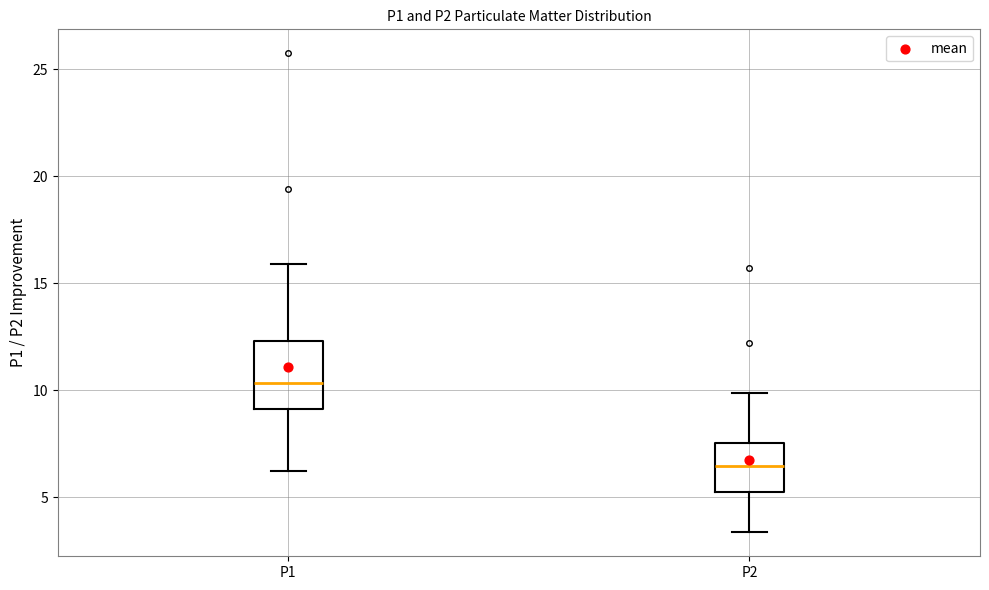

Which box's median line is the highest?

P1